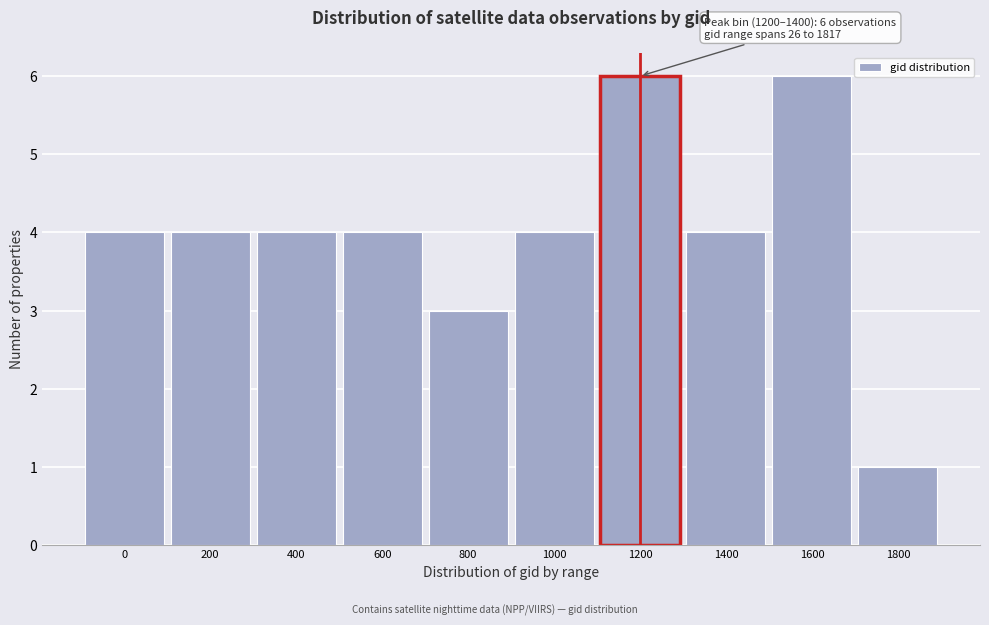

Reading right to left, transcribe all the data shown in this chart.

1800=1	1600=6	1400=4	1200=6	1000=4	800=3	600=4	400=4	200=4	0=4